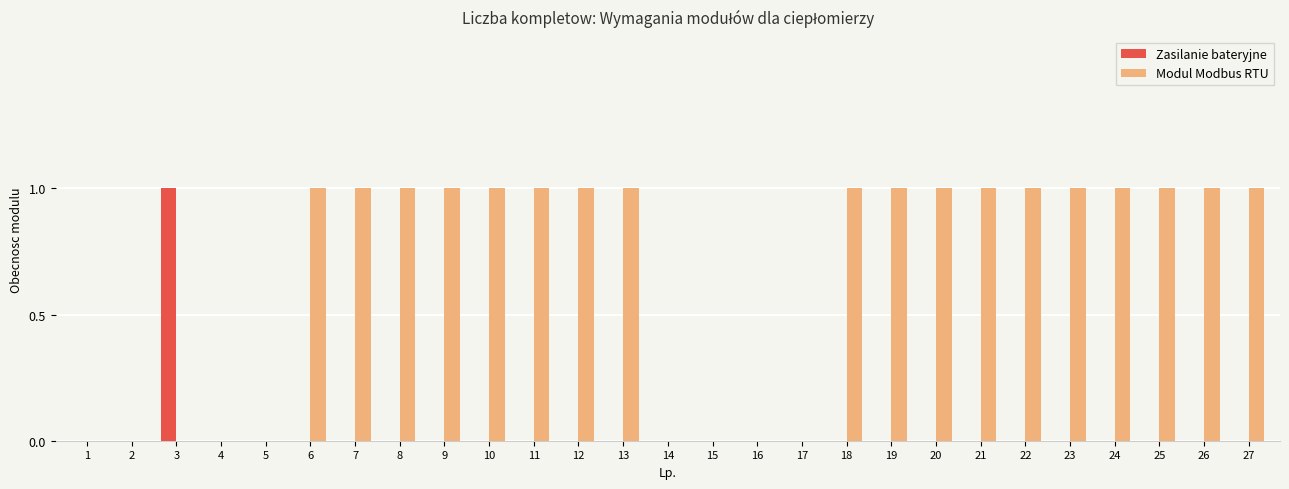

The Modul Modbus RTU series shows 1 at 13. True or false?

True